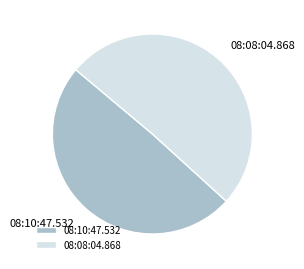

What is the smallest slice in the pie chart?

08:10:47.532